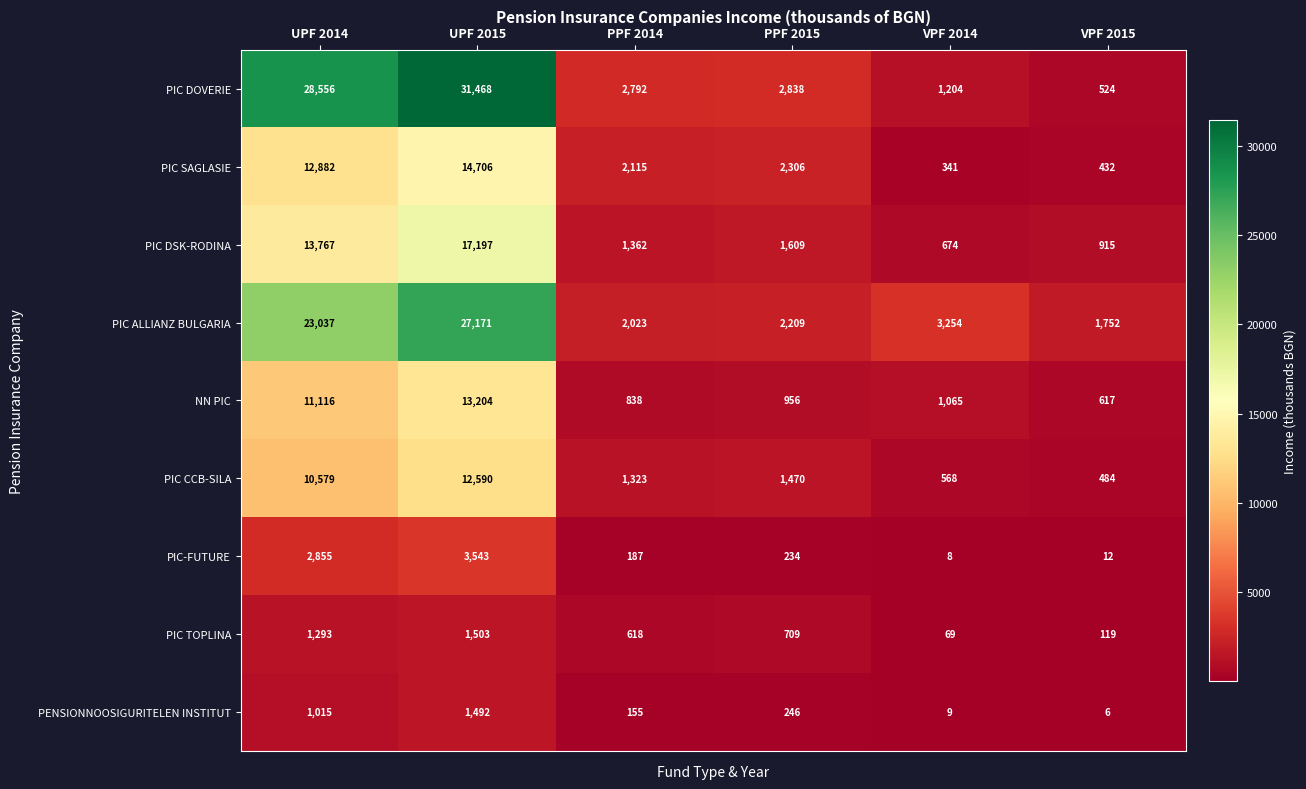

At which category is the sum across all series the highest?

UPF 2015